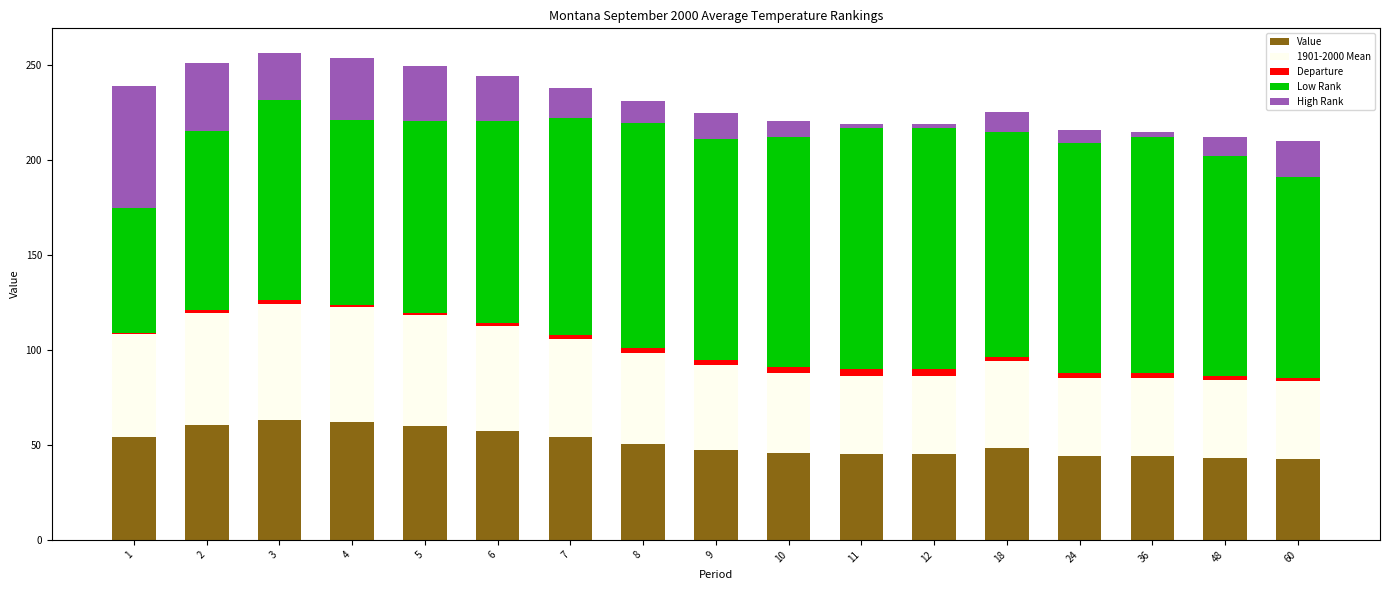

What is the sum of all Value values?

866.2